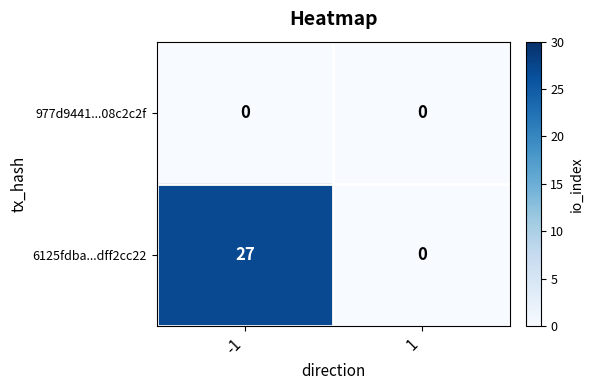

What is the sum of the 6125fdba...dff2cc22 values at -1 and 1?

27